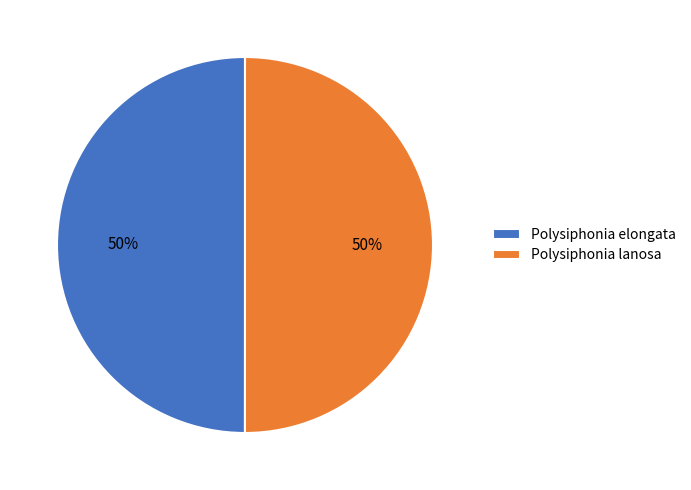

Approximately how many times larger is the value at Polysiphonia elongata compared to Polysiphonia lanosa?

1.0